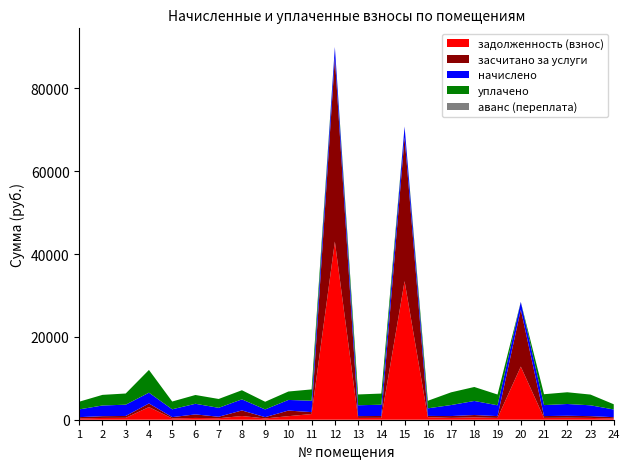

At which category is the sum across all series the highest?

12